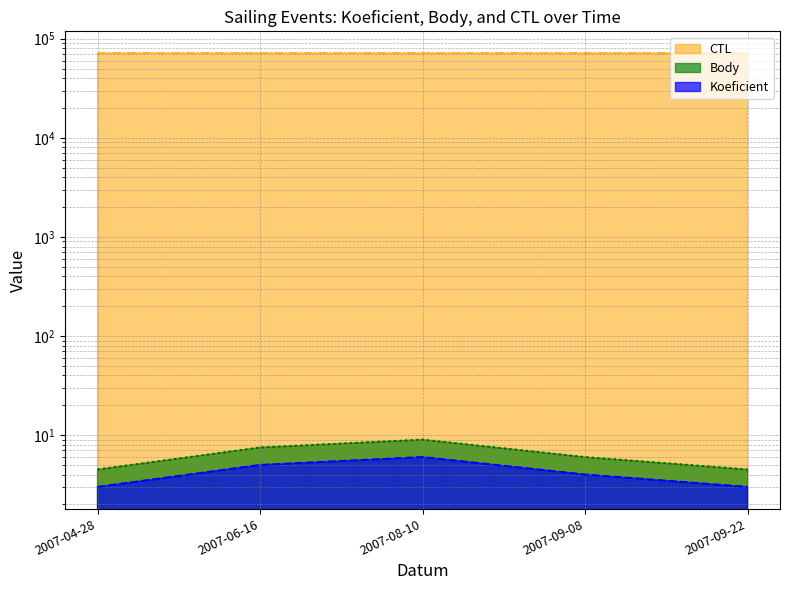

How many categories are shown in the chart?

5